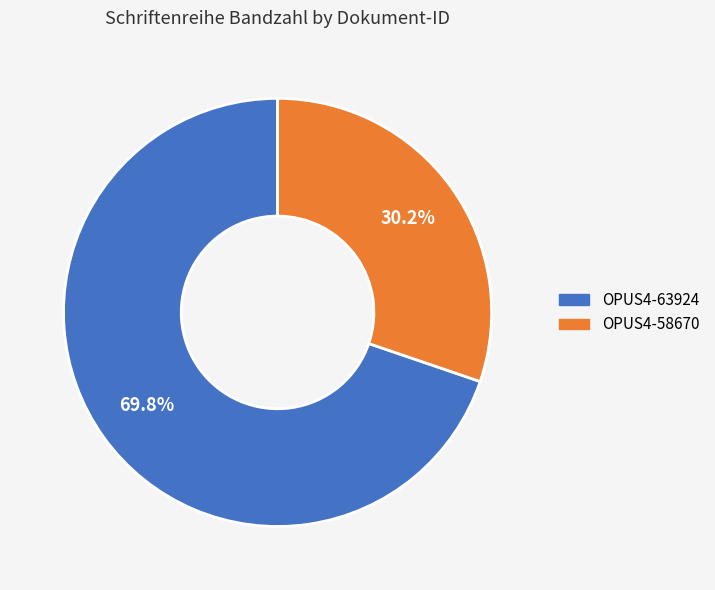

To the nearest percent, what percentage of the pie is OPUS4-63924?

70%